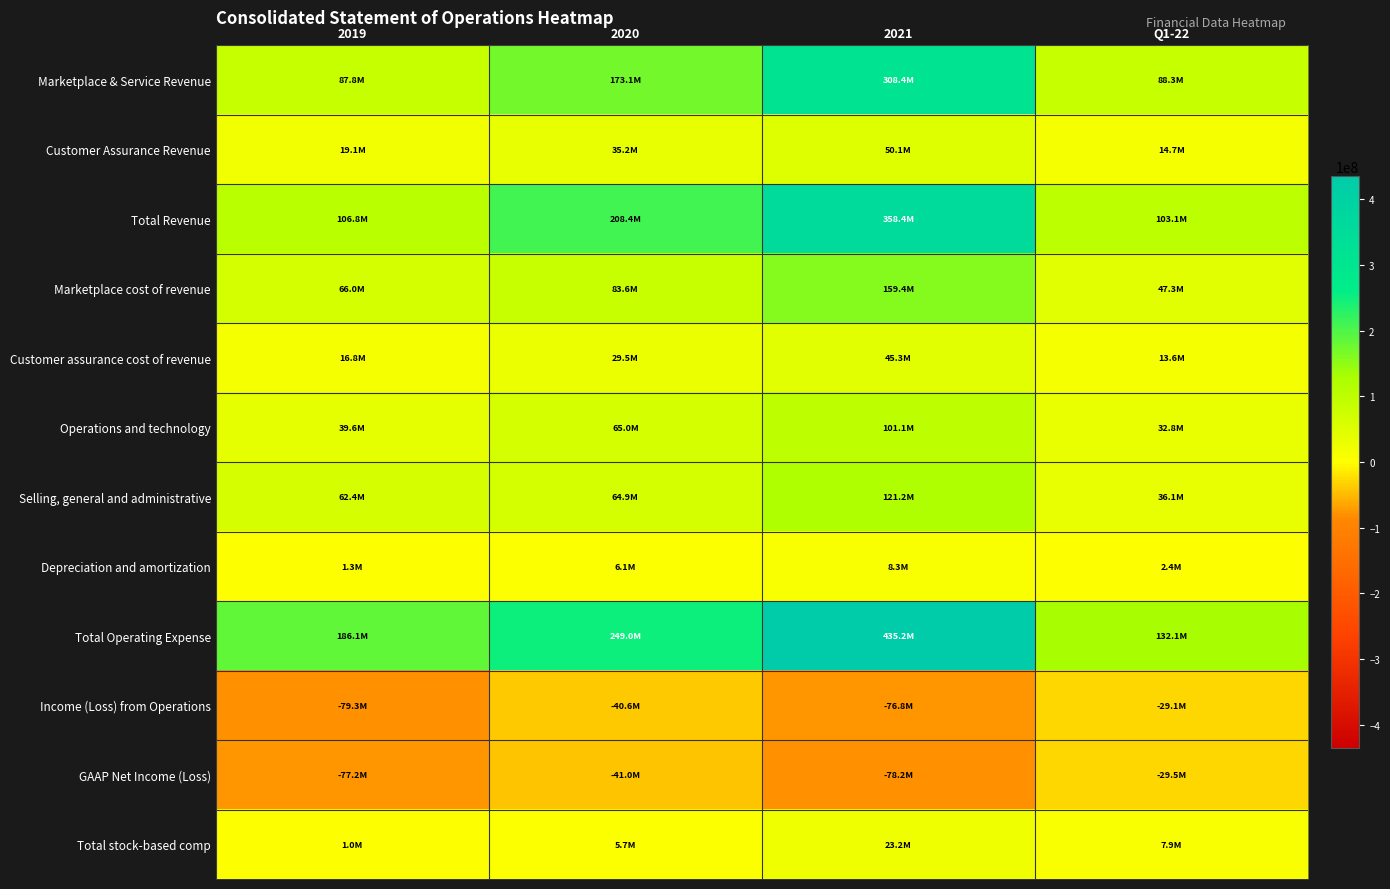

Rank the series by their maximum value, from highest to lowest.

Total Operating Expense, Total Revenue, Marketplace & Service Revenue, Marketplace cost of revenue, Selling, general and administrative, Operations and technology, Customer Assurance Revenue, Customer assurance cost of revenue, Total stock-based comp, Depreciation and amortization, Income (Loss) from Operations, GAAP Net Income (Loss)